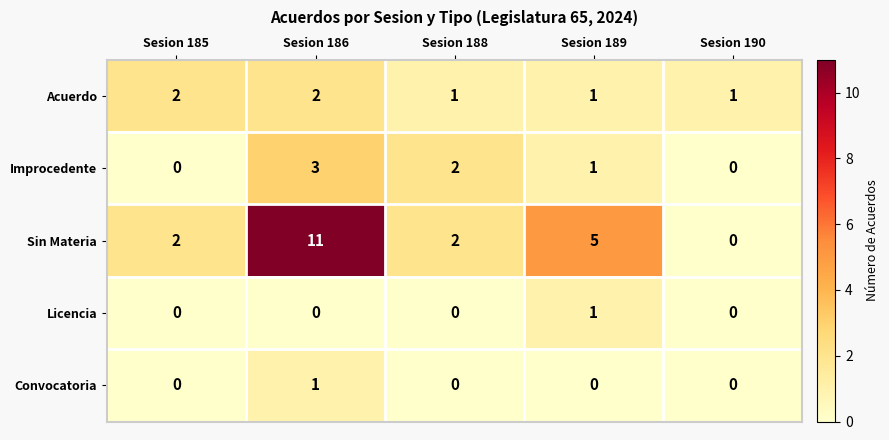

How many series are shown in this chart?

5